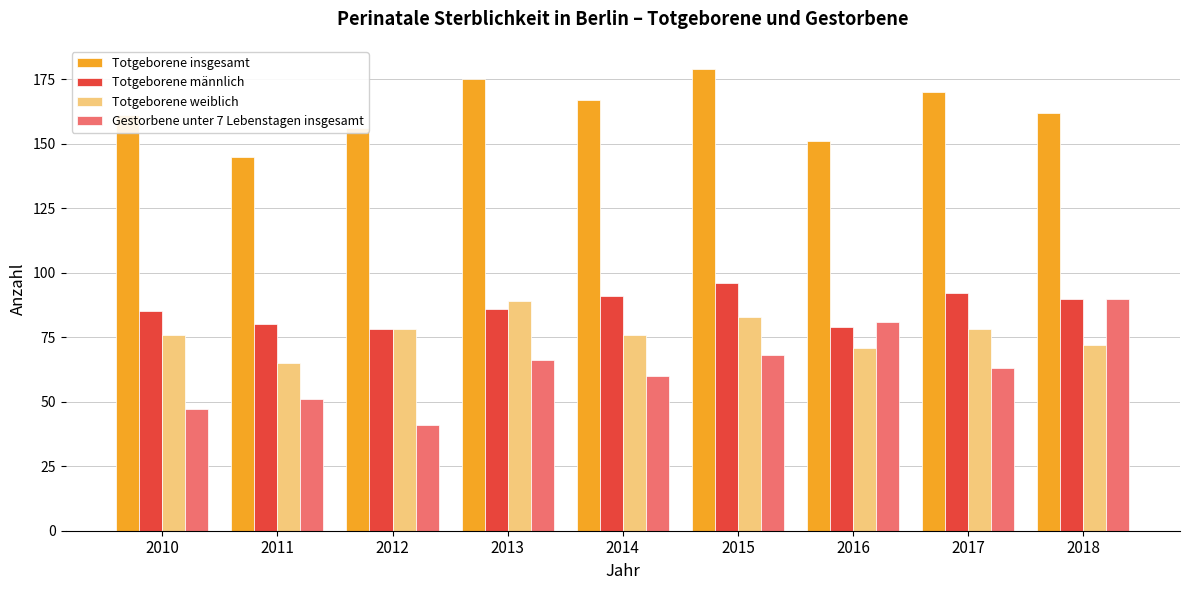

What is the total value across all series at 2014?

394